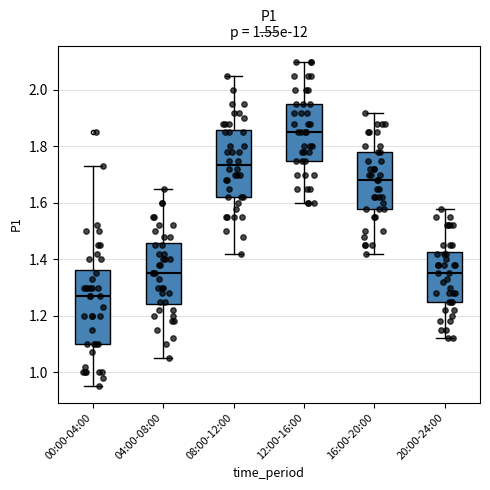

Which box has the lowest median line?

00:00-04:00